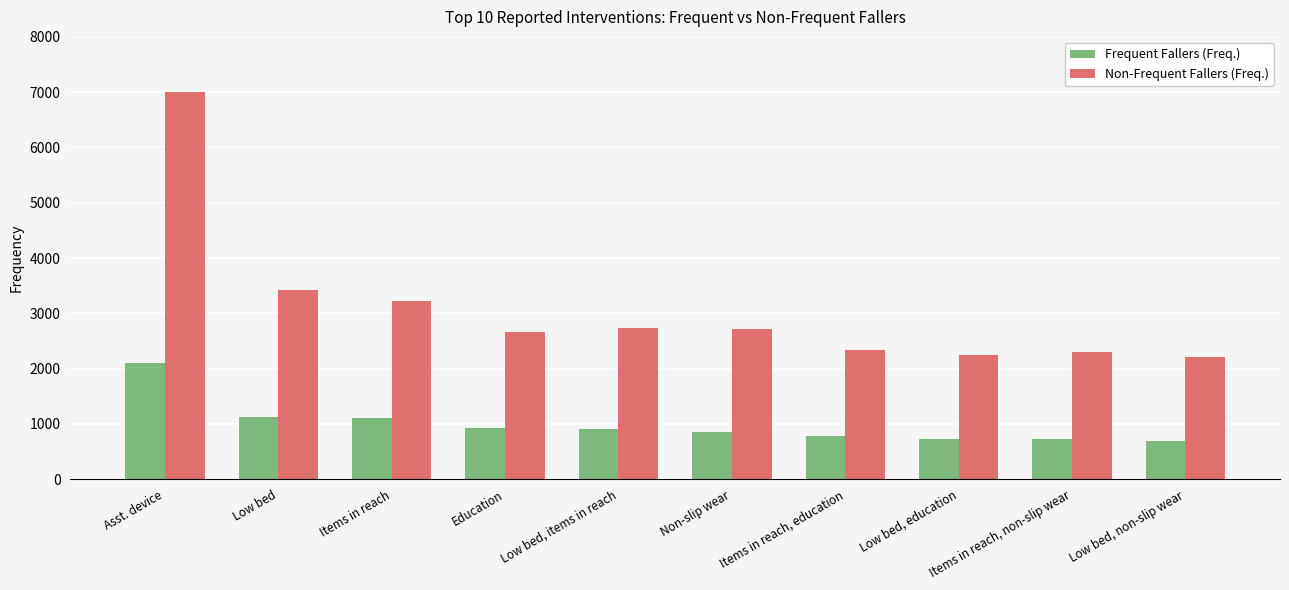

Which series has the largest total across all categories?

Non-Frequent Fallers (Freq.)